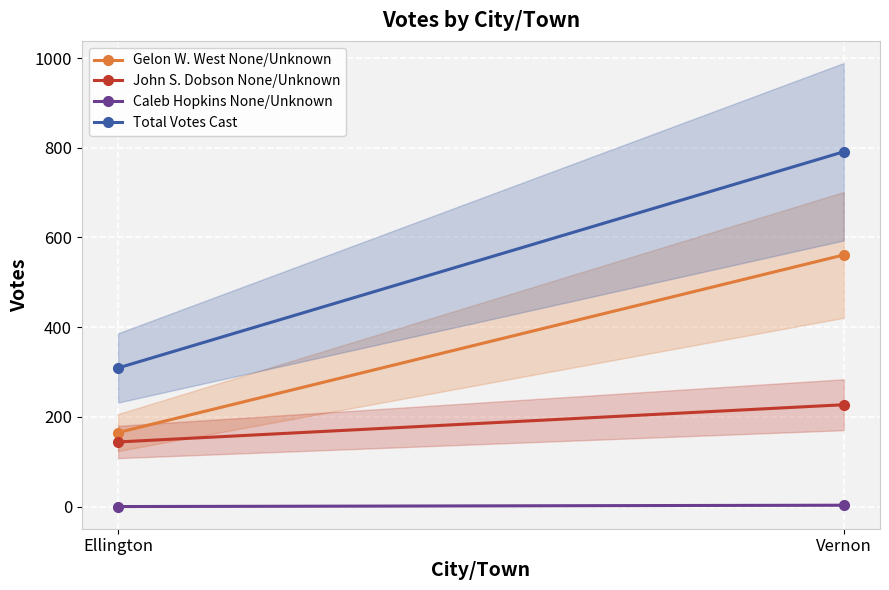

True or false: Caleb Hopkins None/Unknown has a value of 4 at Vernon.

False